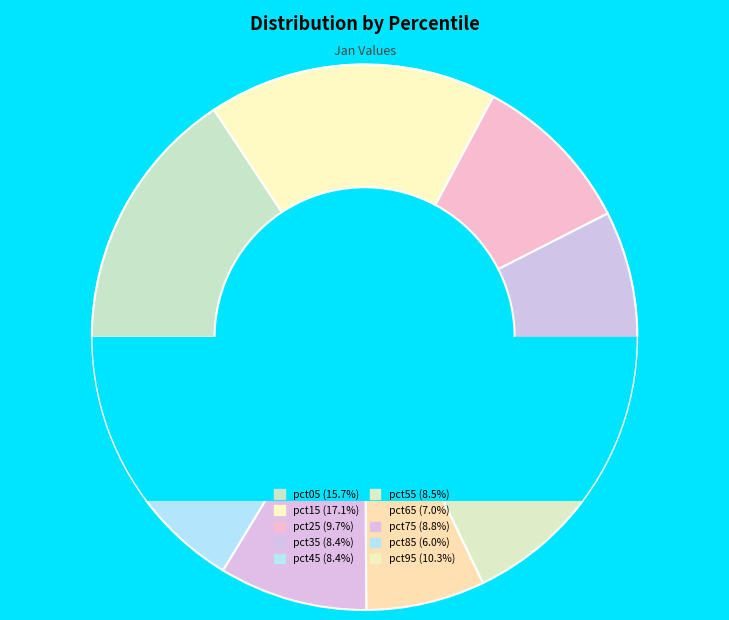

To the nearest percent, what percentage of the pie is pct85?

6%